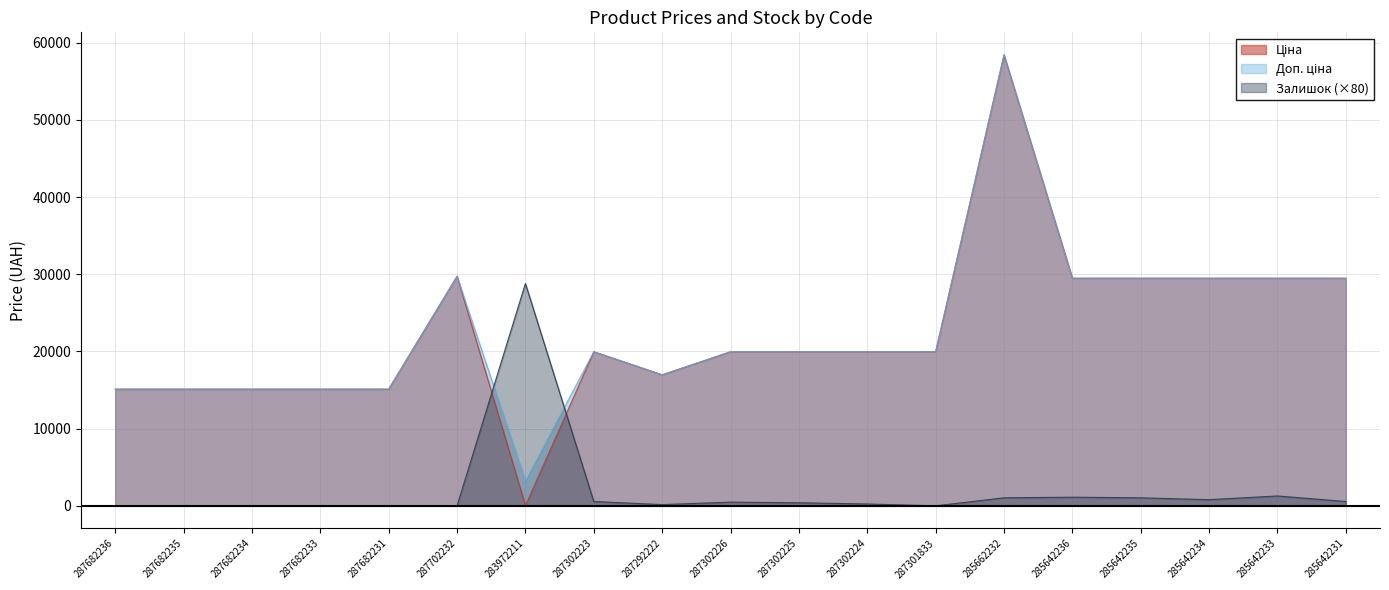

True or false: Ціна and Доп. ціна intersect in this chart.

False